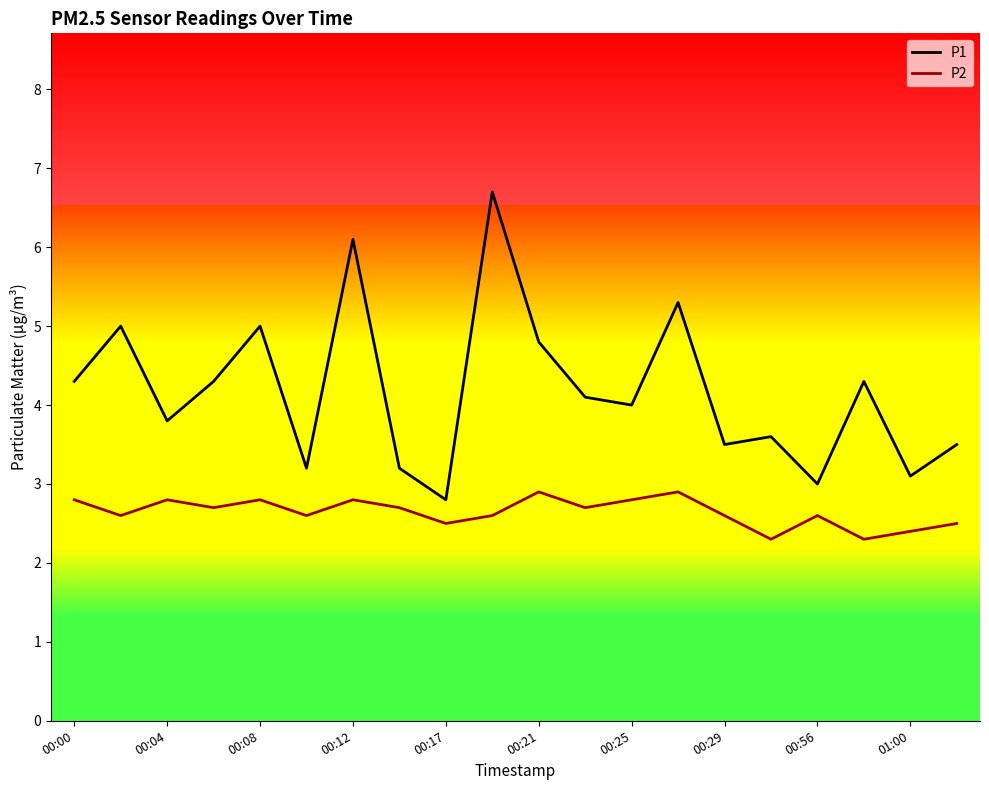

What is the lowest value of the P1 series?

2.8